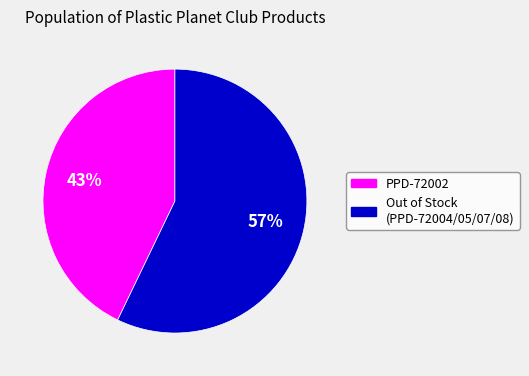

Is there any slice that represents more than half of the pie?

Yes